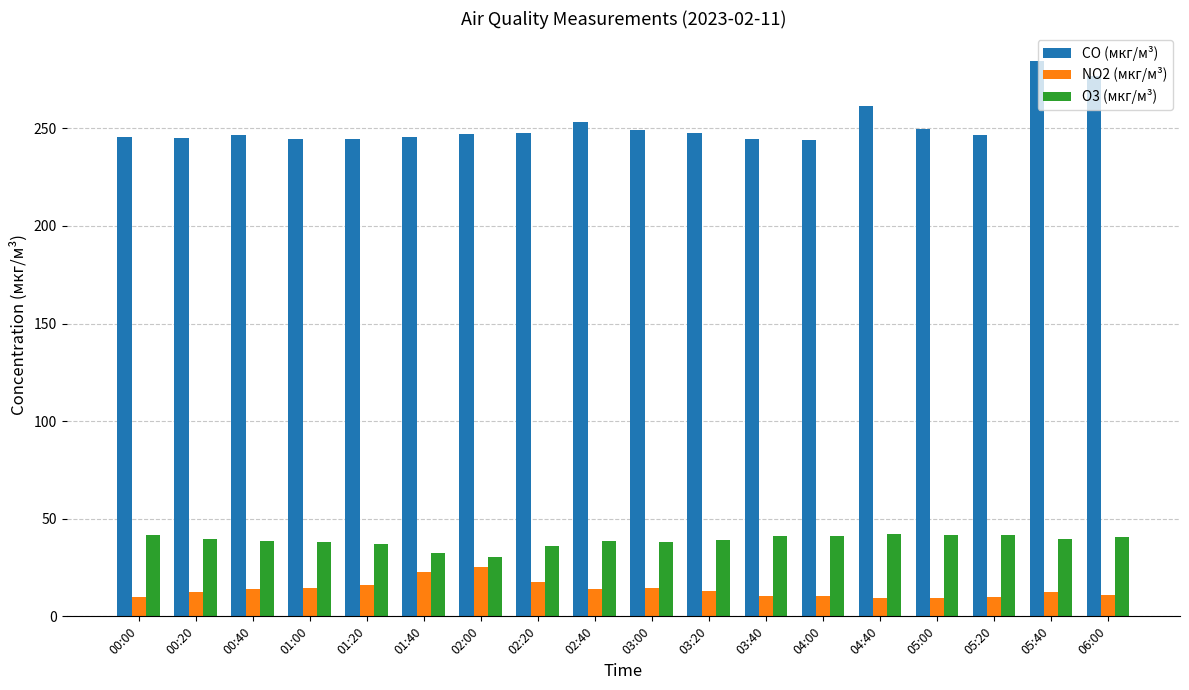

Rank the series by their maximum value, from lowest to highest.

NO2 (мкг/м³), O3 (мкг/м³), CO (мкг/м³)